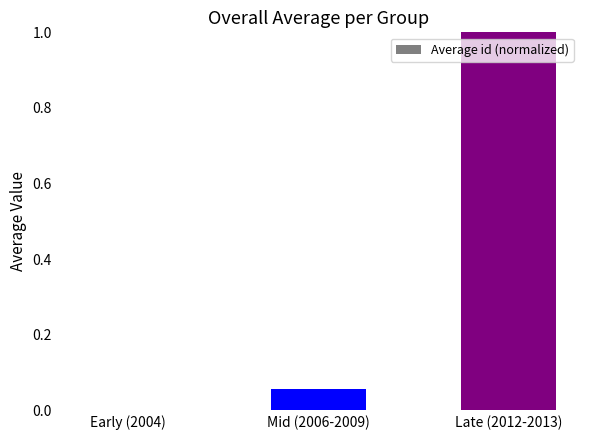

Read the value at Late (2012-2013).

1.0